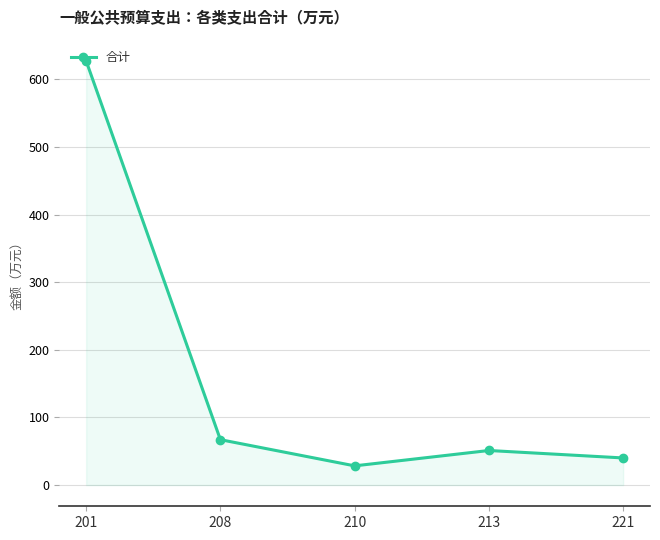

Which has a higher value, 221 or 208?

208